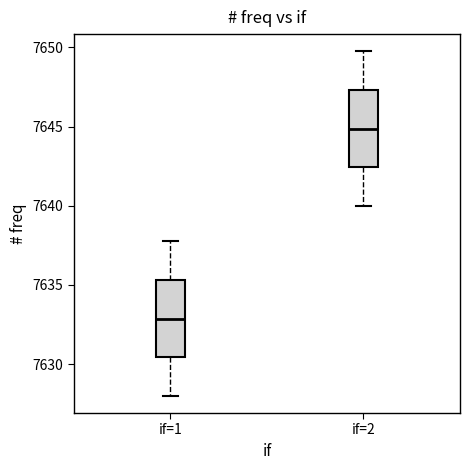

Reading left to right, transcribe this box plot: for each box, give where its median line is, the range the box spans, and where its two whiskers end, as read against the y-axis. The values are not printed on the chart, so give them approximately, as read against the axis.

if=1: median 7633.0, box 7630.5 to 7635.5, whiskers 7628.0 to 7638.0
if=2: median 7645.0, box 7642.5 to 7647.5, whiskers 7640.0 to 7650.0